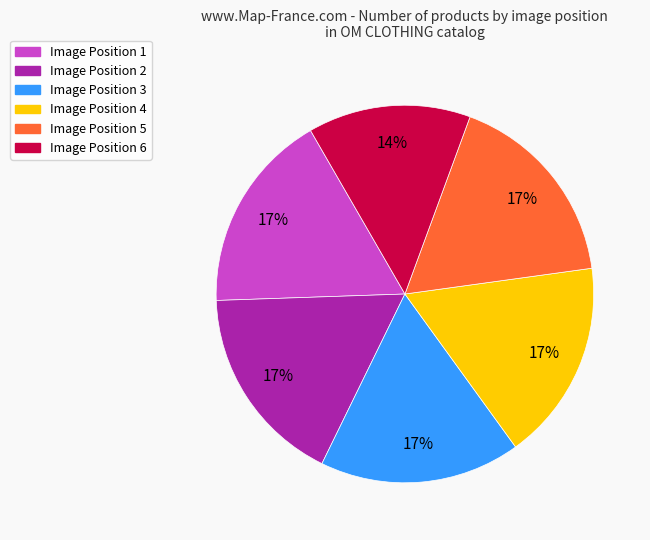

How many segments does this pie chart have?

6